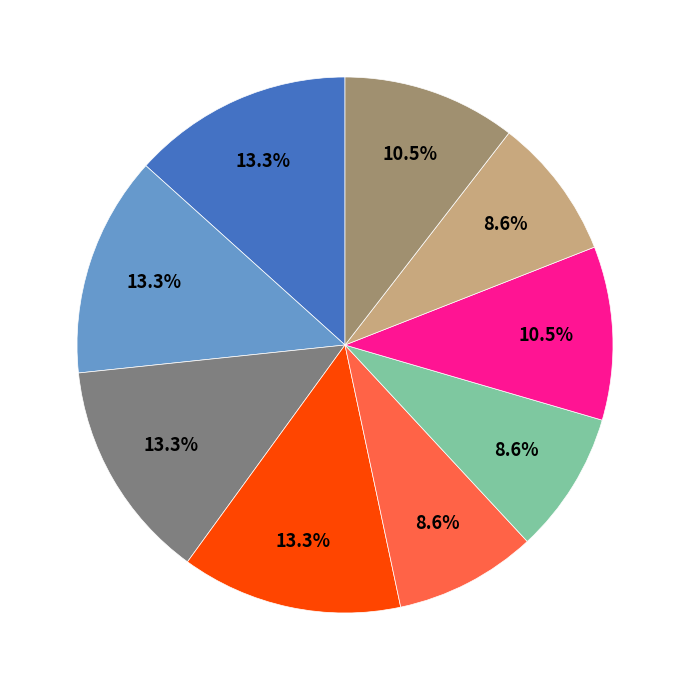

How many slices are in this pie chart?

9